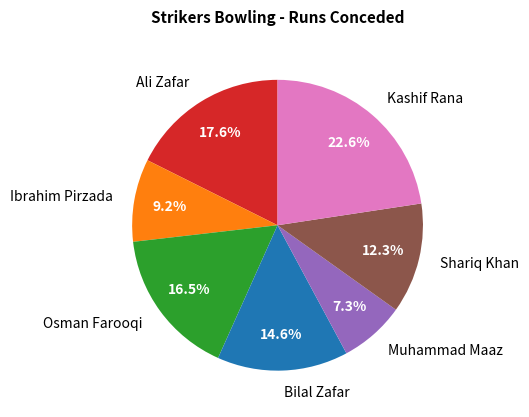

To the nearest percent, what is the difference between the largest and smallest slice percentages?

15%